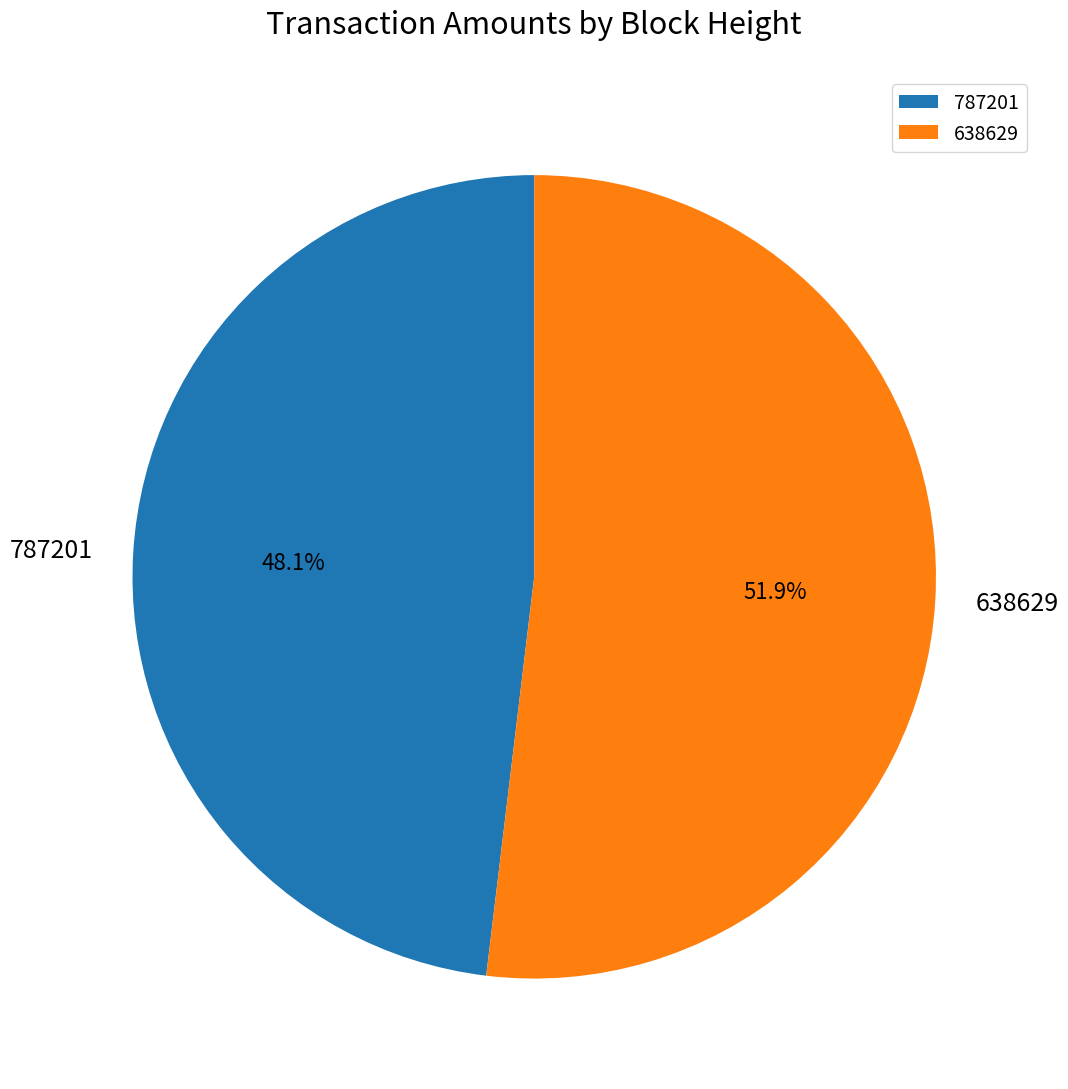

To the nearest percent, what is the combined percentage of 787201 and 638629?

100%